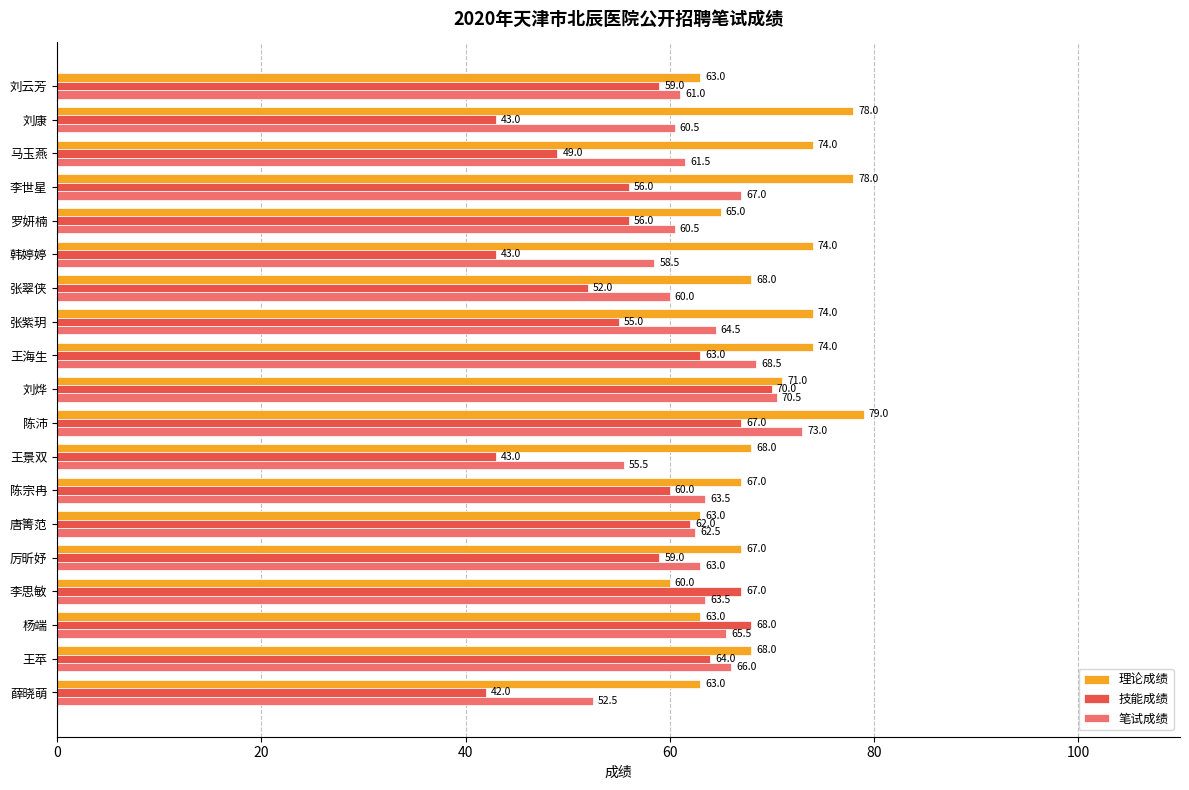

Rank the series at 刘烨 from lowest to highest value.

技能成绩, 笔试成绩, 理论成绩